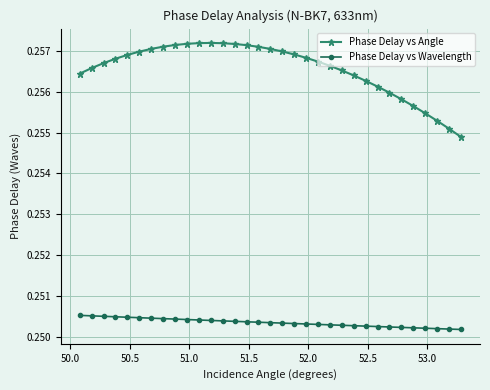

Count the Phase Delay vs Wavelength values in the range 0 to 1.

33